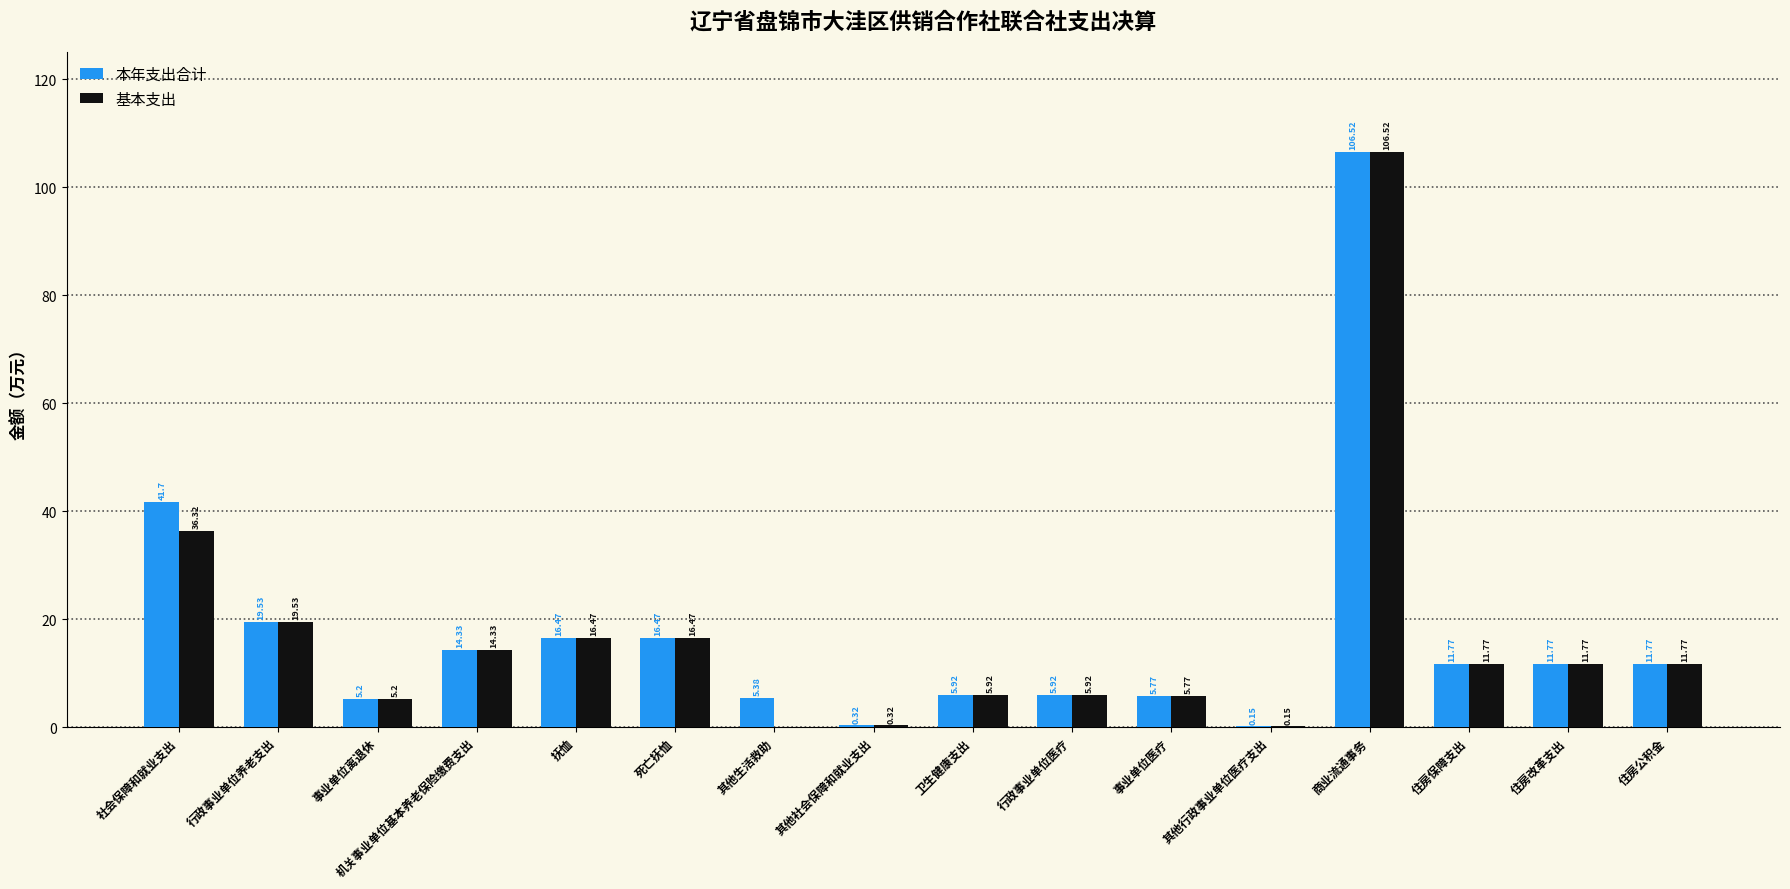

Where does the 本年支出合计 series first go above 11?

社会保障和就业支出